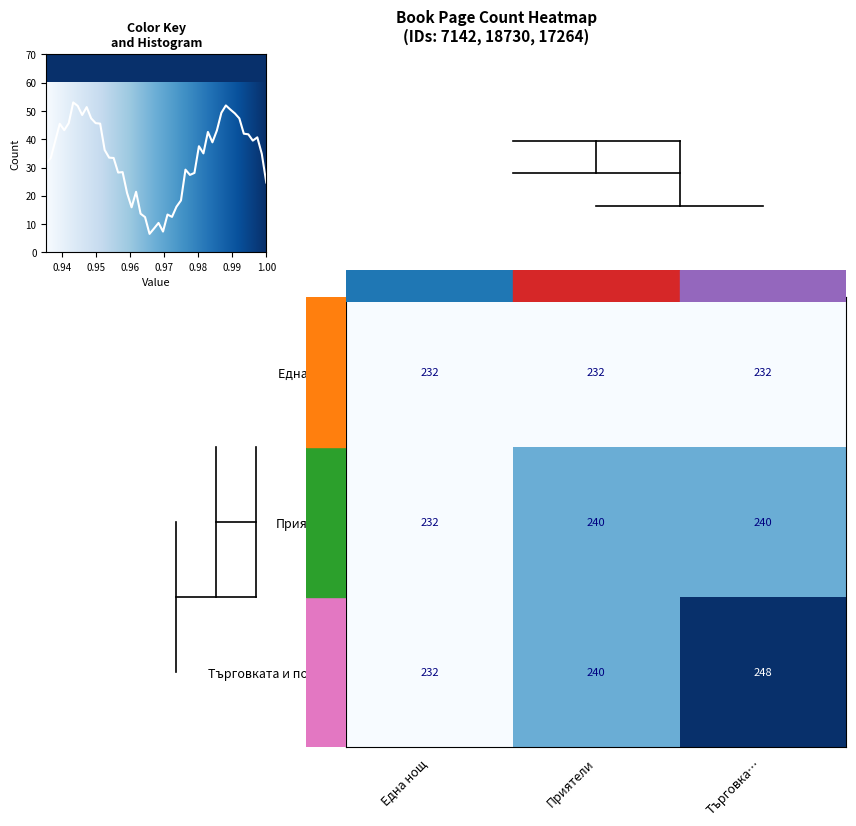

The value of 17264 at Приятели is 0.1. True or false?

False